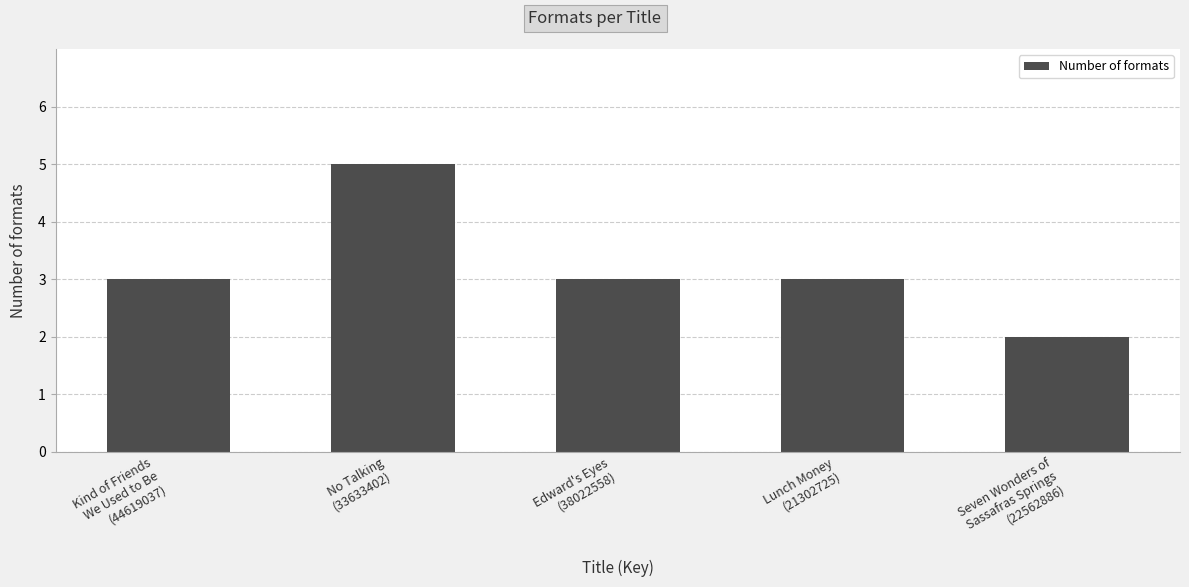

Which label corresponds to the smallest value in the chart?

Seven Wonders of
Sassafras Springs
(22562886)